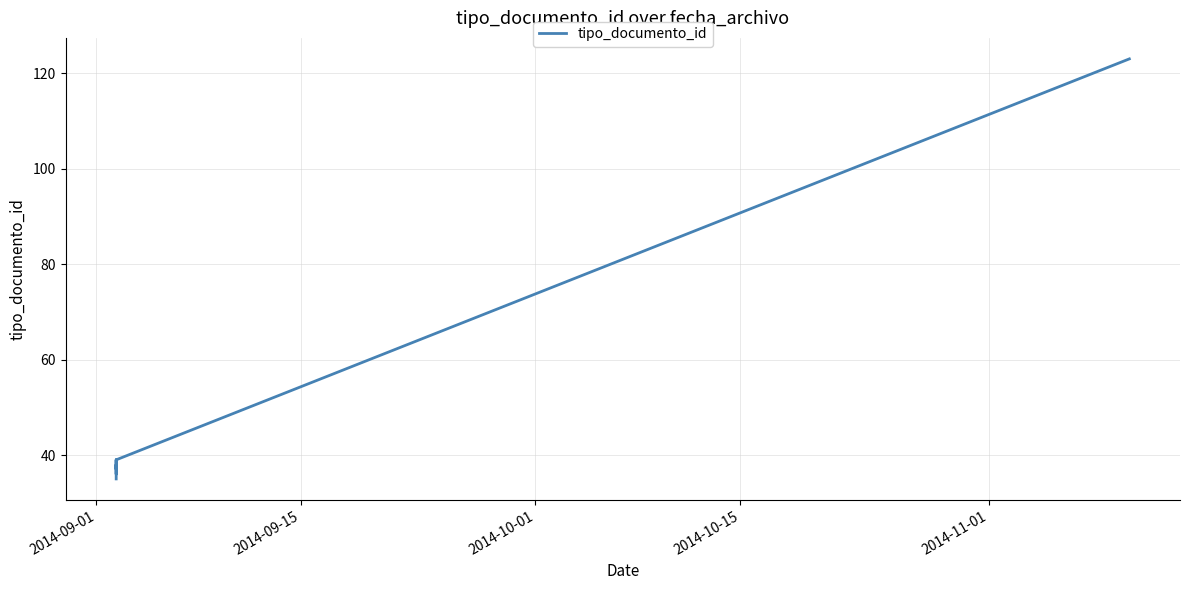

How many data points are above 38?

3